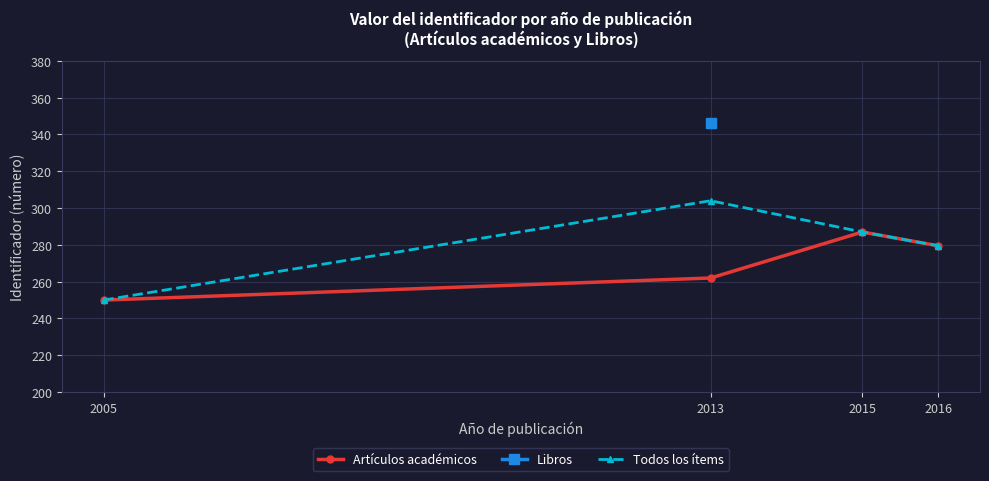

True or false: Artículos académicos has a value of 287.0 at 2015.

True